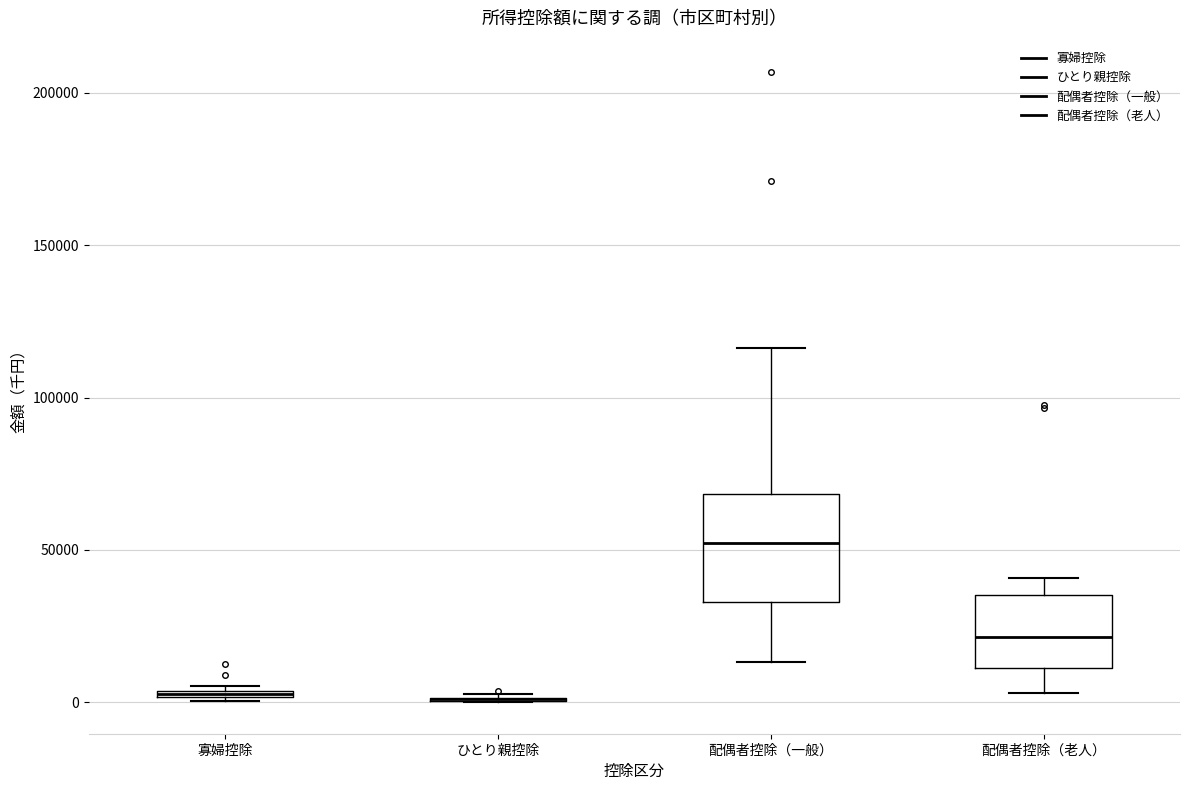

Comparing the boxes themselves (not the whiskers), which one is the tallest?

配偶者控除（一般）